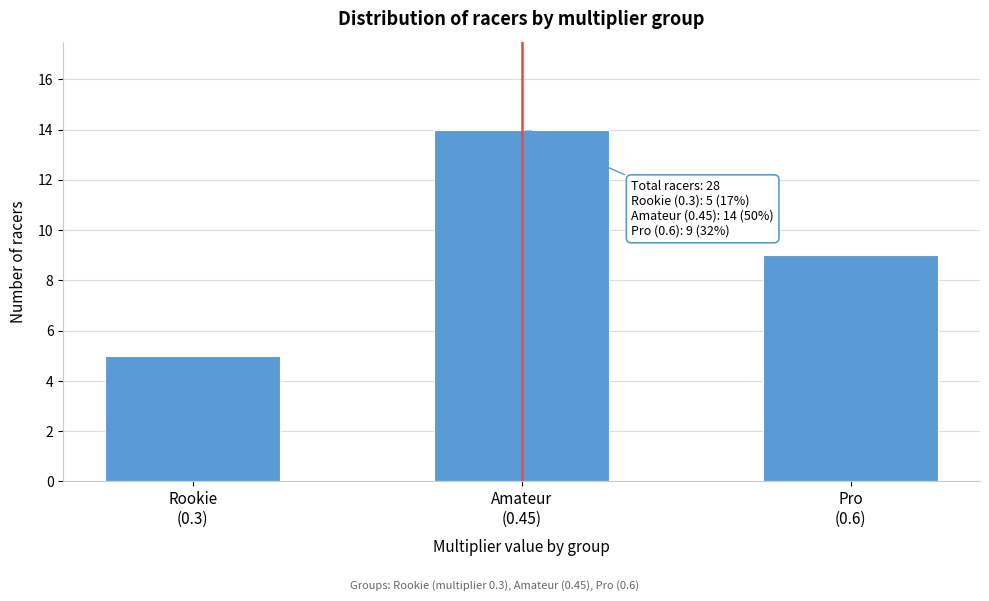

Reading right to left, extract all data points from this chart.

9	14	5